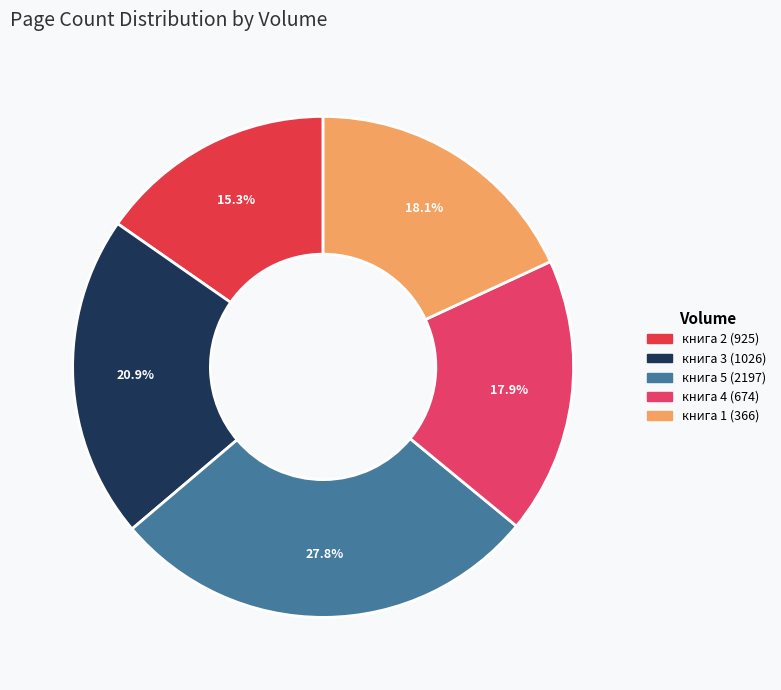

What percentage is the книга 4 (674) slice, to the nearest percent?

18%